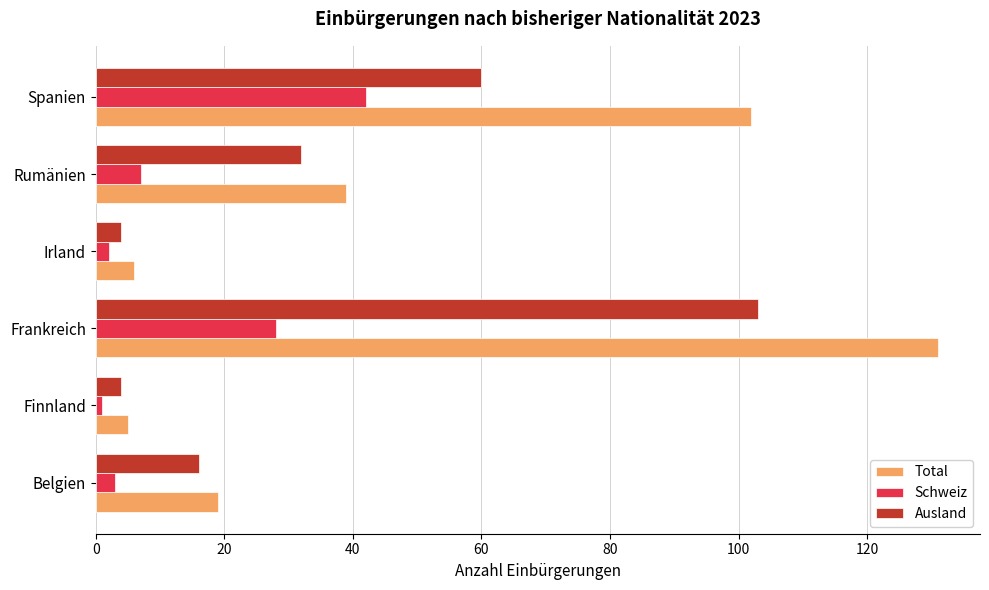

Which category has the highest value across all series?

Frankreich